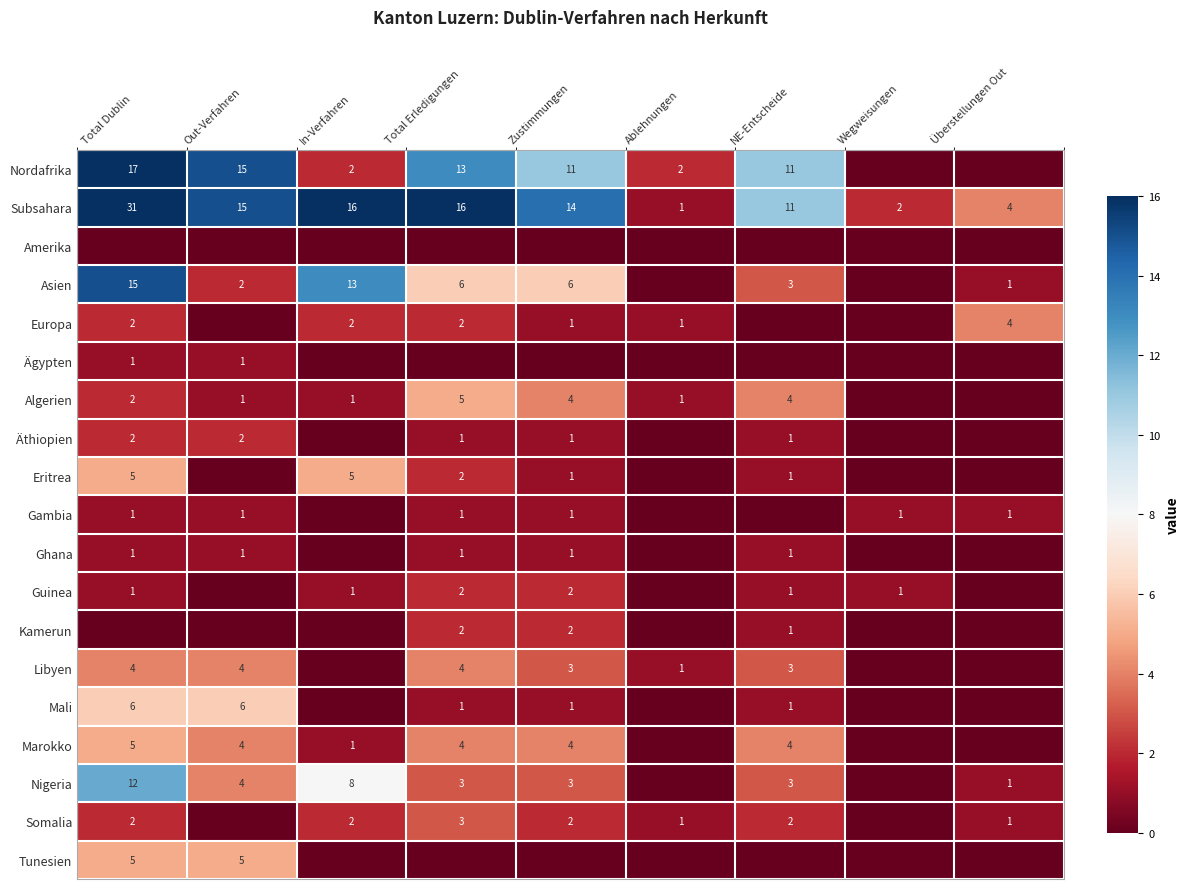

True or false: Mali has a value of 1 at Zustimmungen.

True